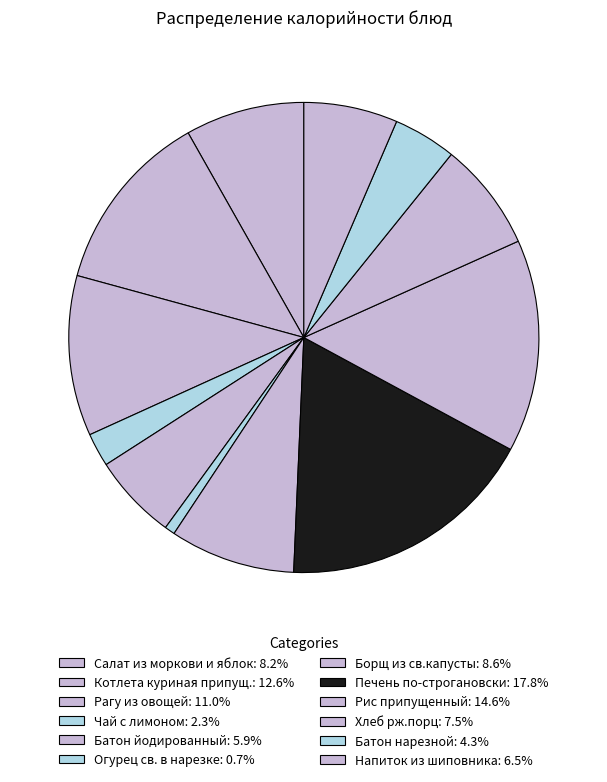

True or false: Печень по-строгановски accounts for 33% of the total.

False